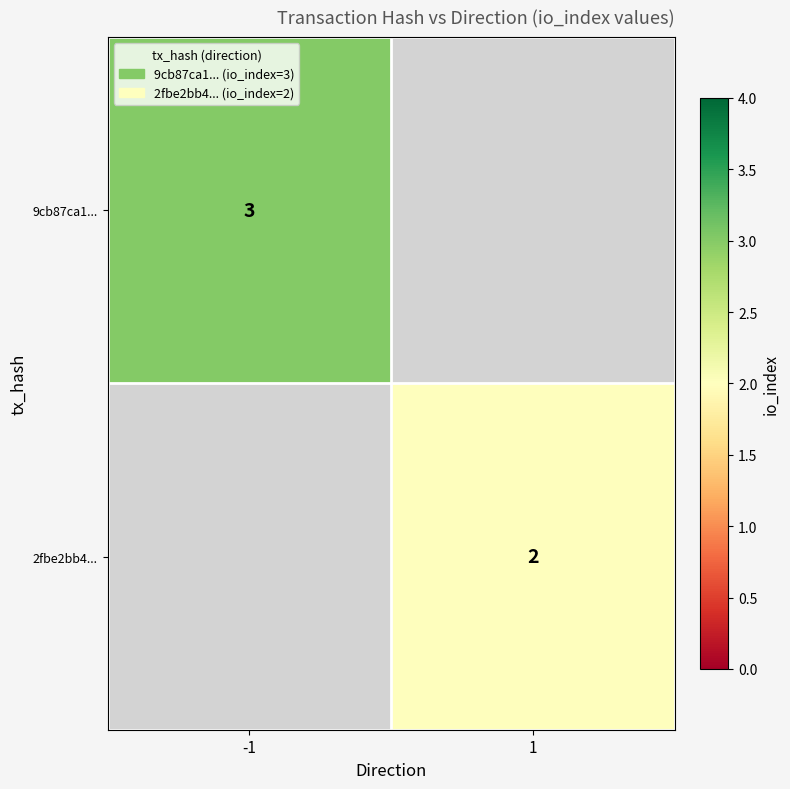

Is it true that 9cb87ca1... equals 3 at -1?

True